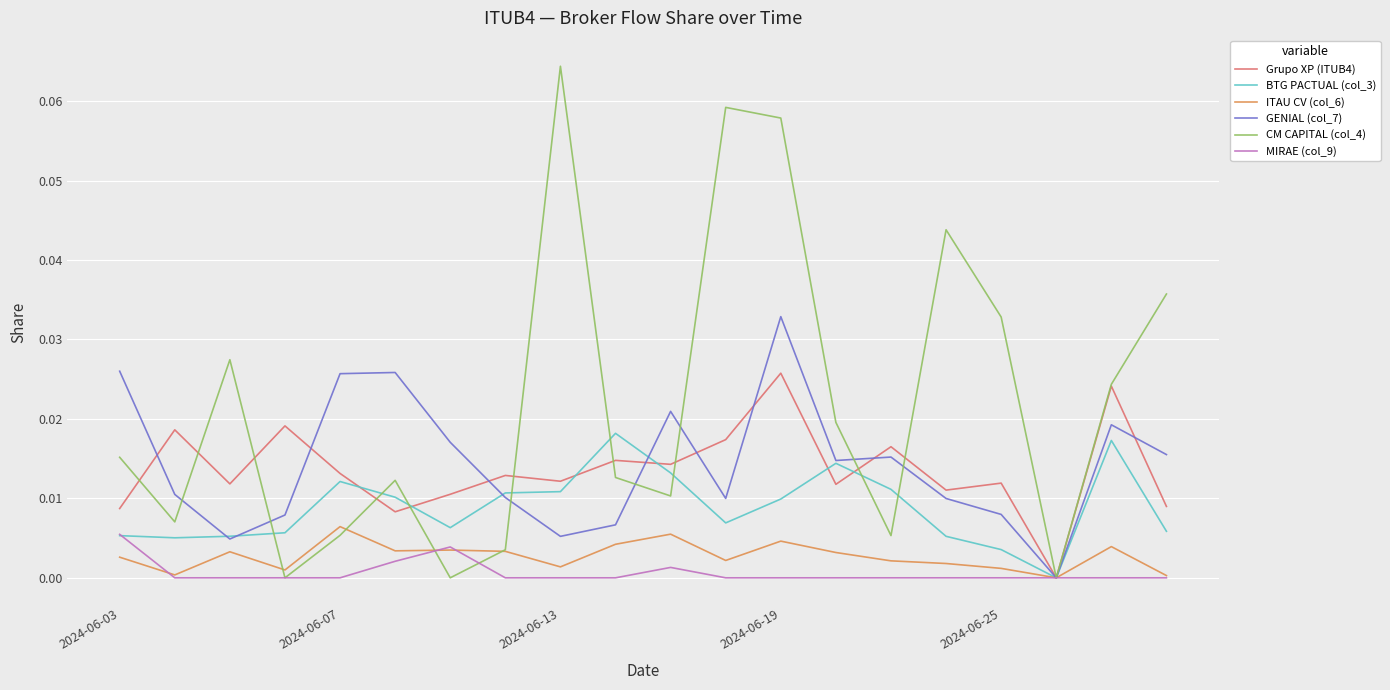

Which series has the largest total across all categories?

CM CAPITAL (col_4)